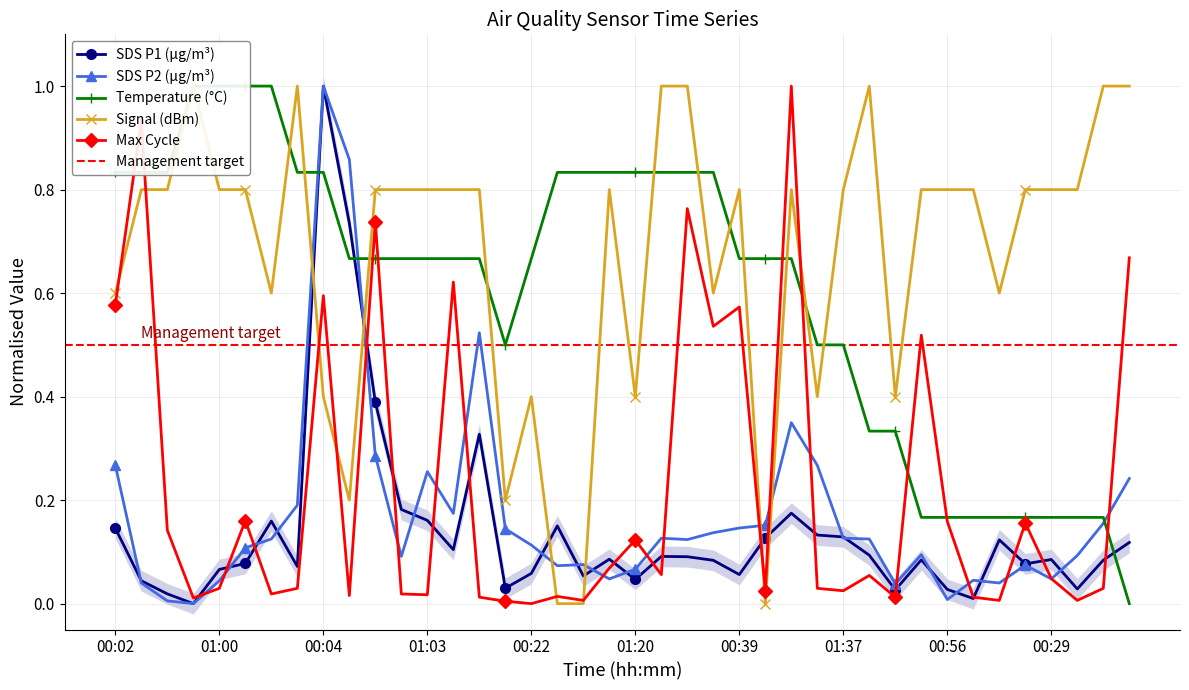

At which category does the chart reach its peak across all series?

00:04